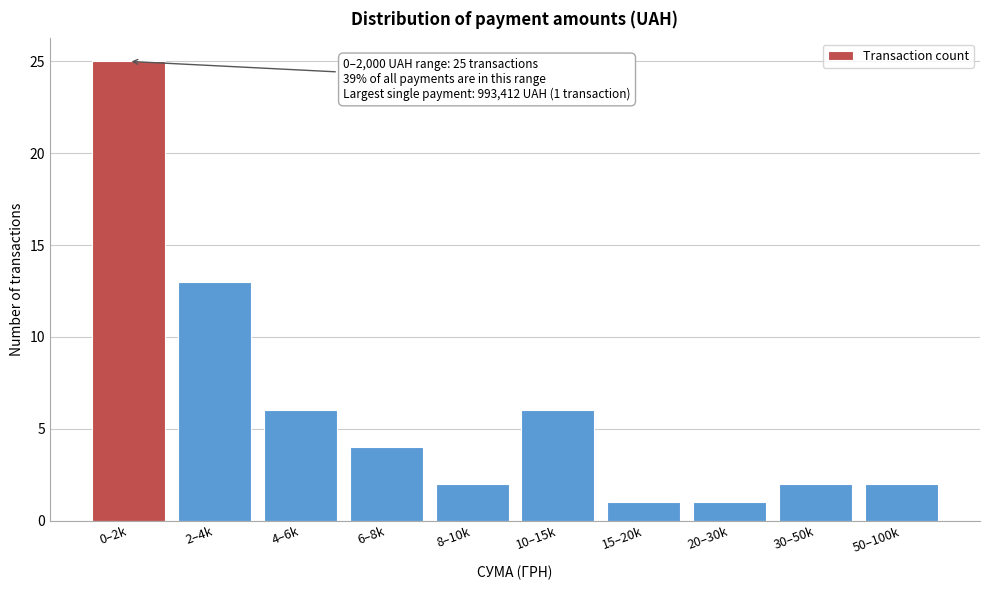

Reading left to right, transcribe all the data shown in this chart.

25	13	6	4	2	6	1	1	2	2